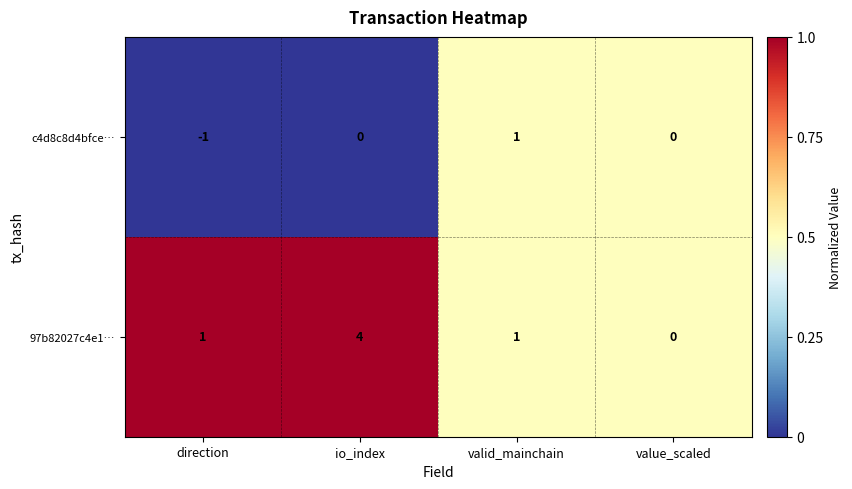

What is the difference between the maximum and second lowest values in the 97b82027c4e1… series?

3